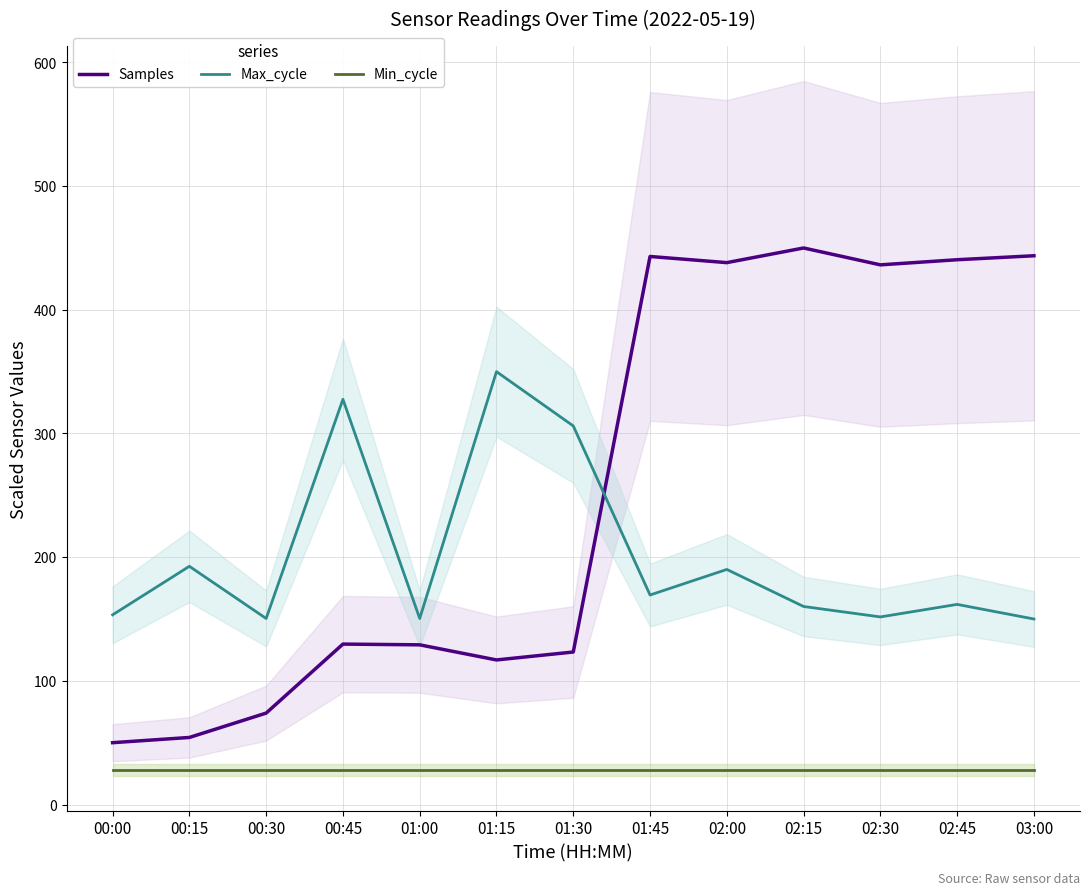

What position from the left is 00:00?

1